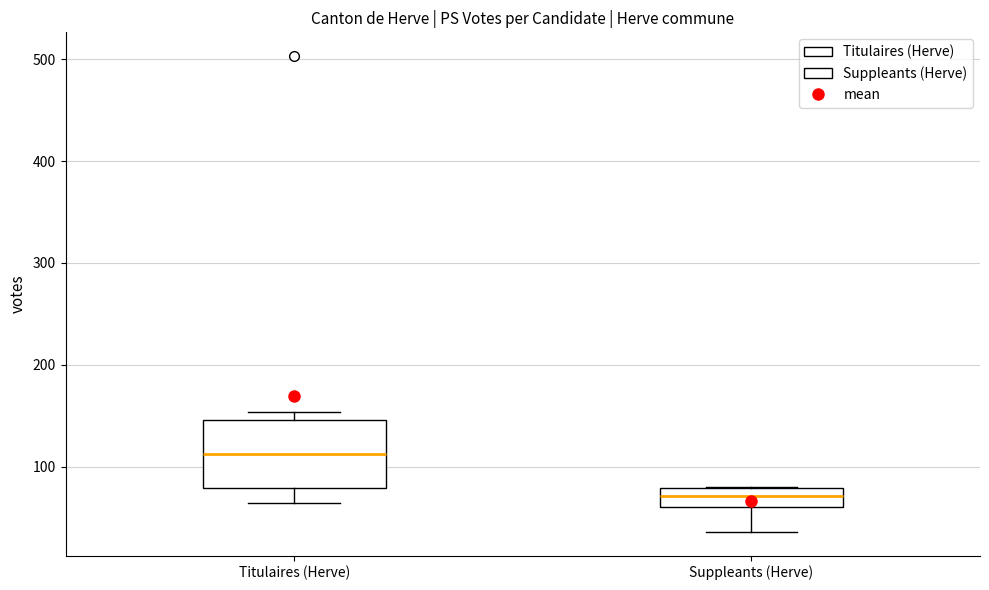

Reading left to right, read every box against the y-axis: the position of its median line, the range the box covers, and the ends of its whiskers. The values are not printed on the chart, so give them approximately, as read against the axis.

Titulaires (Herve): median 110, box 80 to 150, whiskers 60 to 150 (just above the box's upper edge)
Suppleants (Herve): median 70, box 60 to 80, whiskers 40 to 80